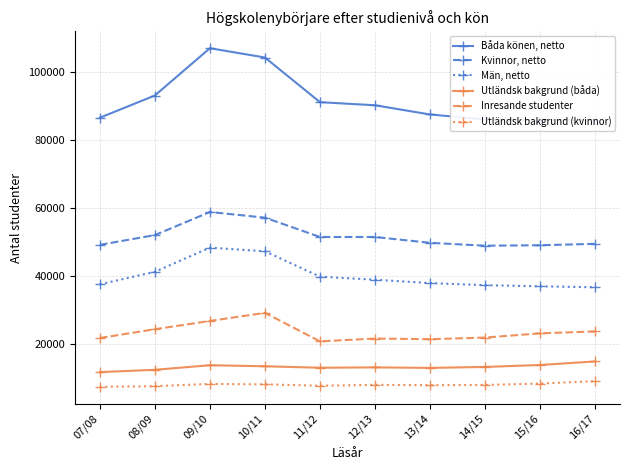

What are all the series names shown in the legend?

Båda könen, netto, Kvinnor, netto, Män, netto, Utländsk bakgrund (båda), Inresande studenter, Utländsk bakgrund (kvinnor)